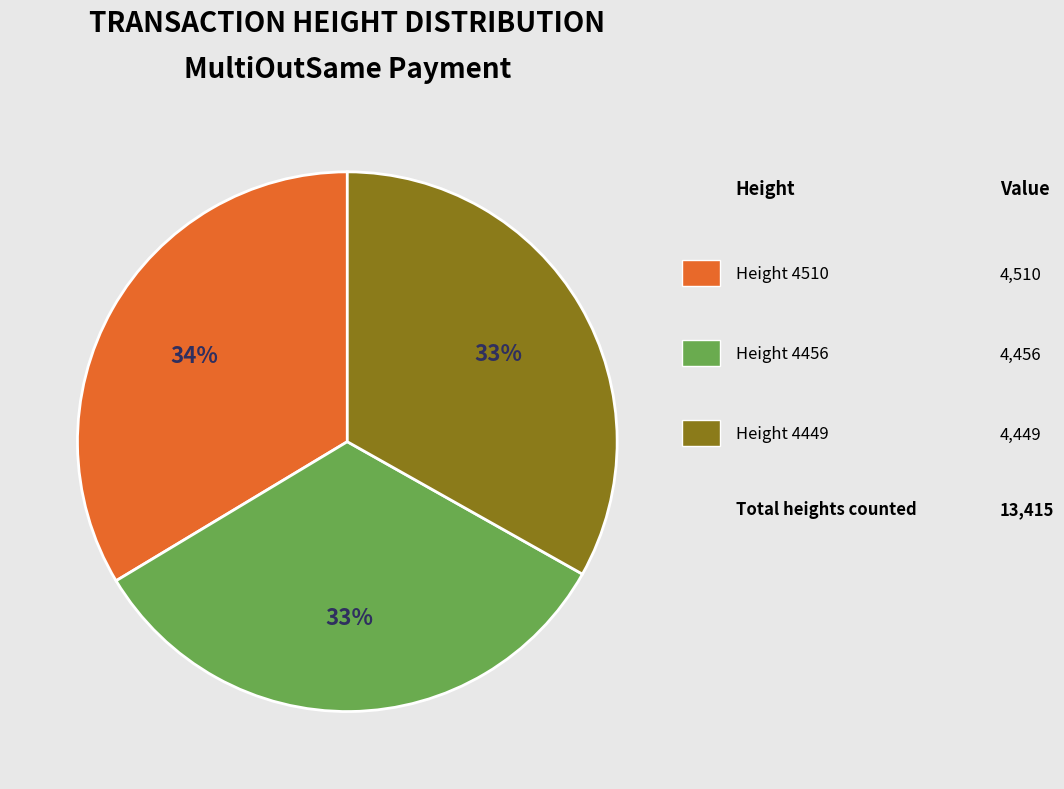

Does any single category account for the majority?

No